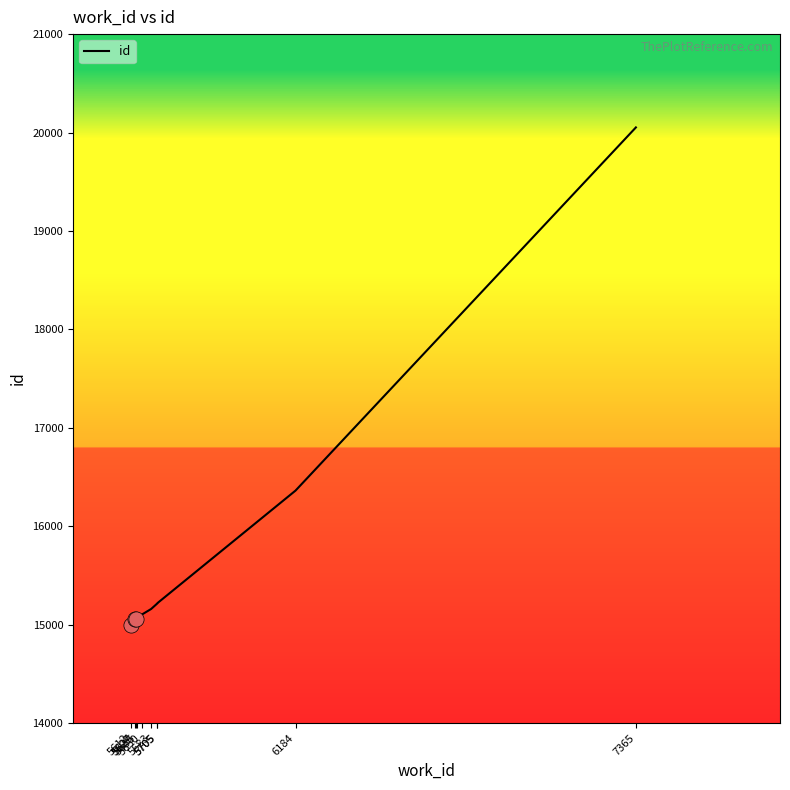

Which has a higher value, 6184 or 5629?

6184